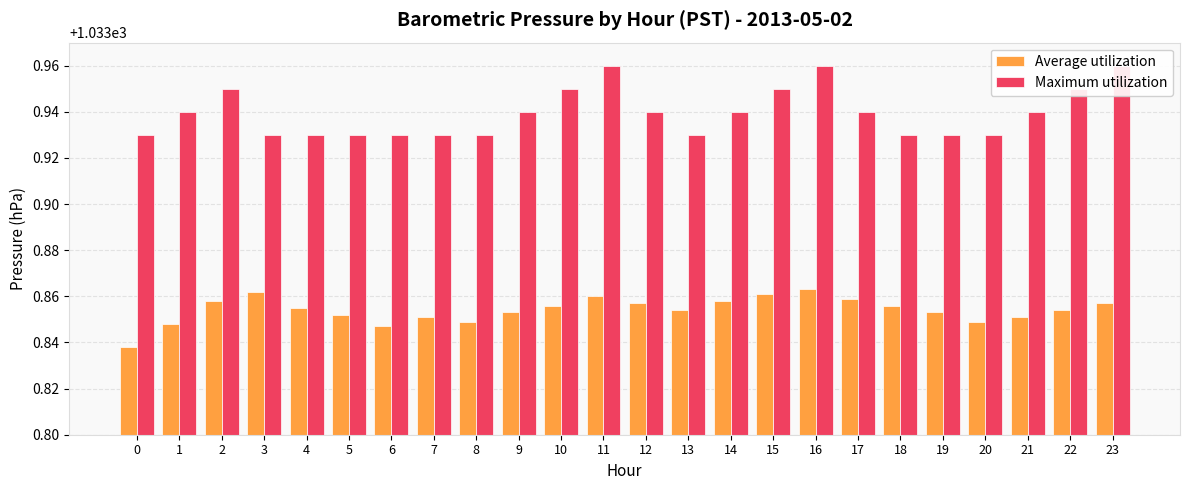

Between 12 and 21, which series saw the biggest shift?

Average utilization